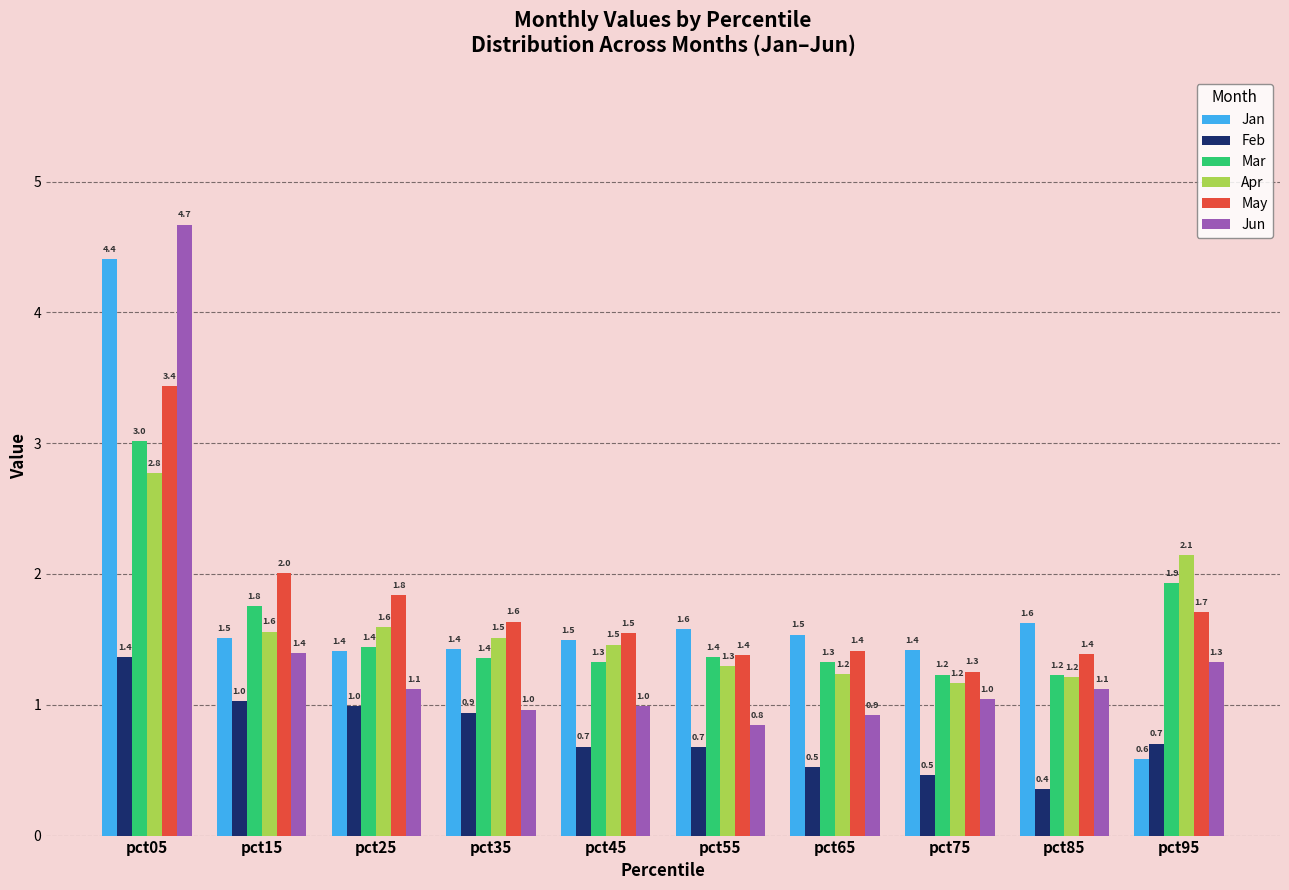

What is the total value across all series at pct95?

8.4